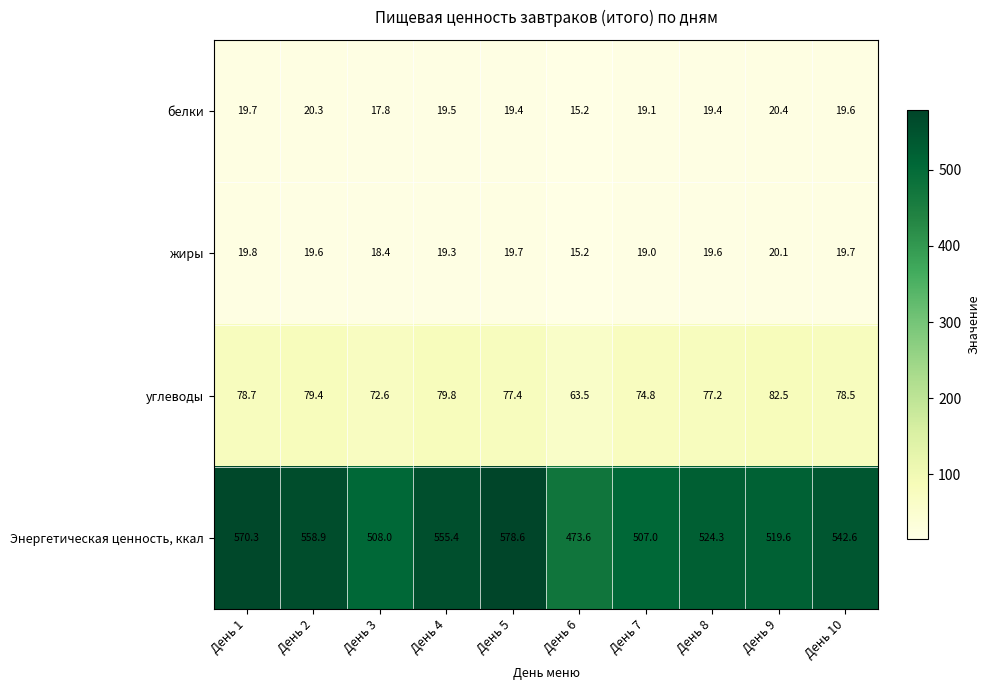

What is the difference between the maximum and minimum values in the Энергетическая ценность, ккал series?

105.0